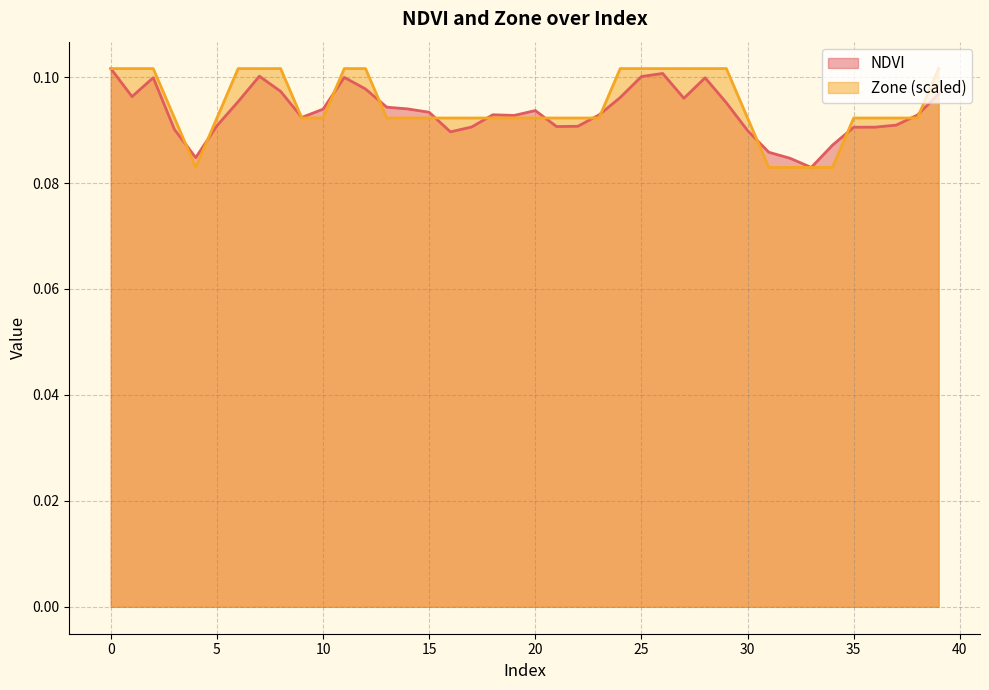

How many times do Zone and NDVI cross each other?

14